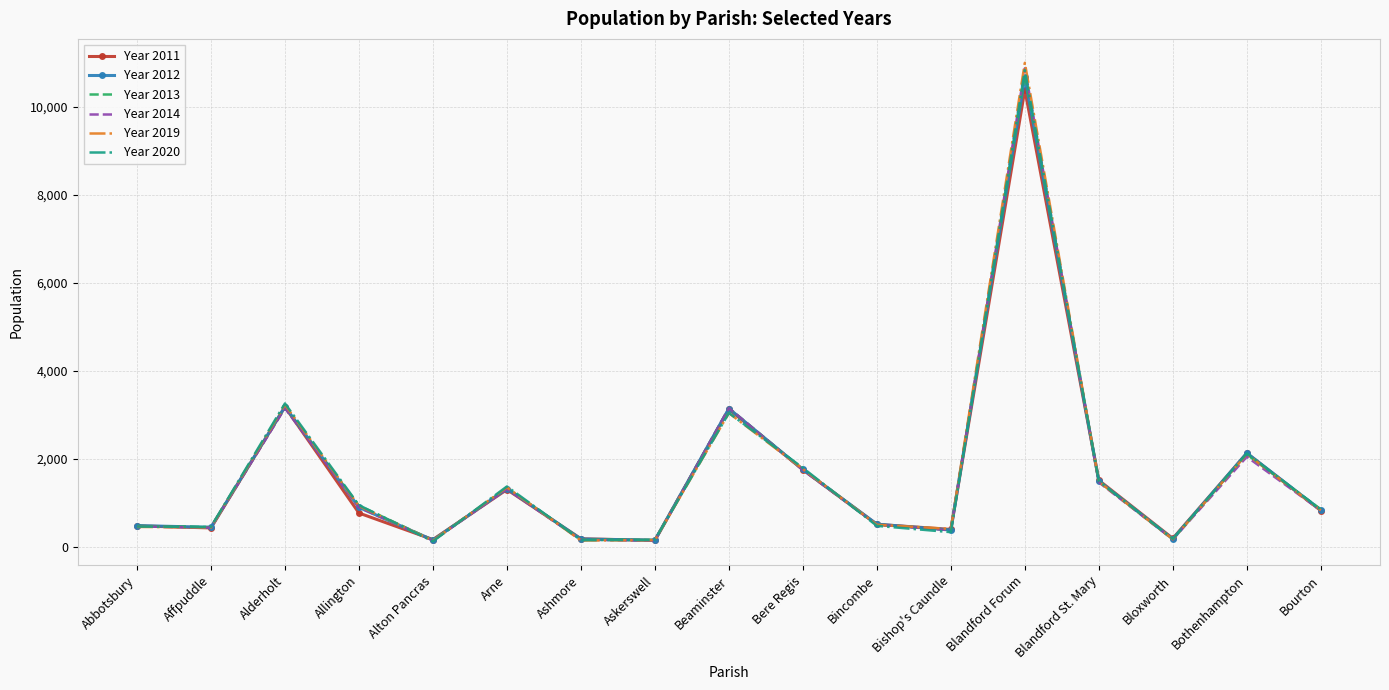

Count the number of categories in the chart.

17